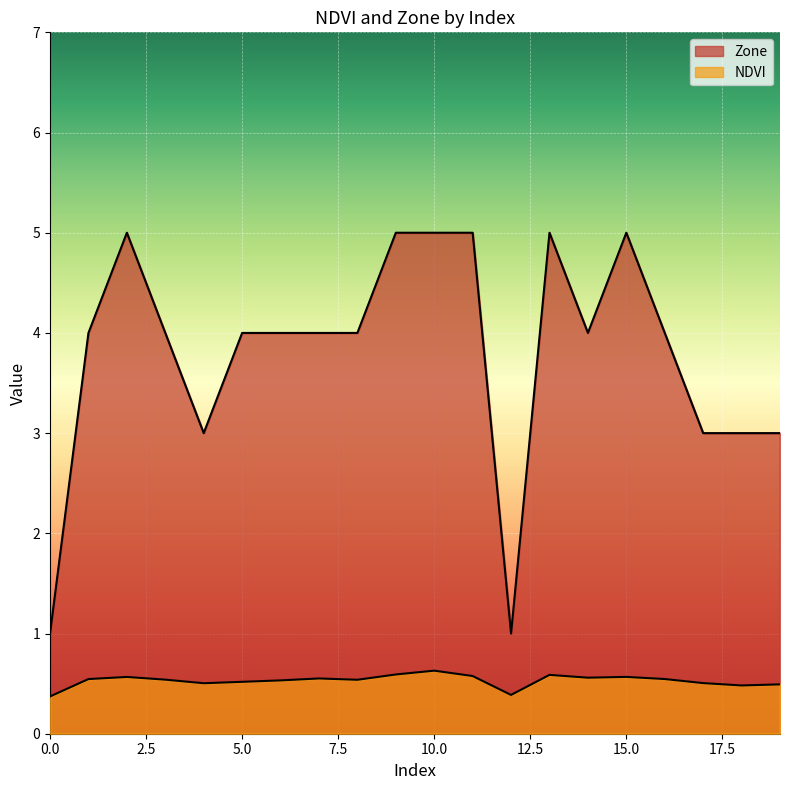

True or false: Zone has a value of 5.0 at 13.

True